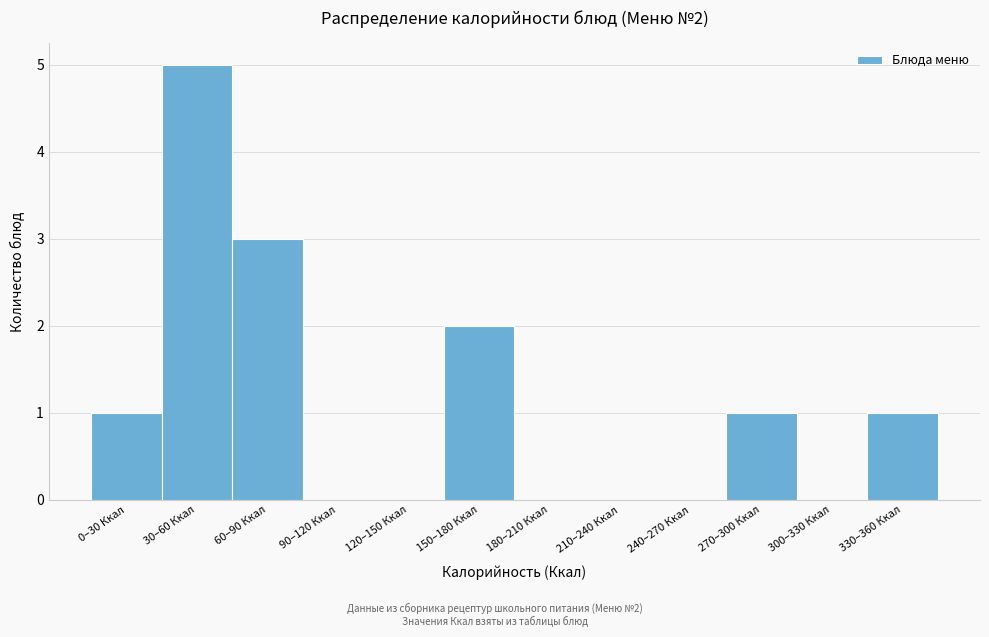

Reading right to left, what are all the values shown in this chart?

330–360 Ккал=1	300–330 Ккал=0	270–300 Ккал=1	240–270 Ккал=0	210–240 Ккал=0	180–210 Ккал=0	150–180 Ккал=2	120–150 Ккал=0	90–120 Ккал=0	60–90 Ккал=3	30–60 Ккал=5	0–30 Ккал=1